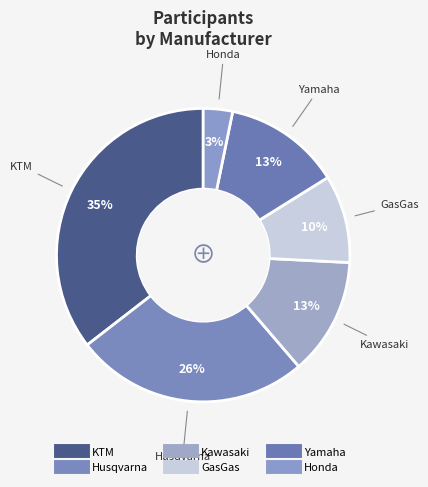

What is the smallest slice in the pie chart?

Honda